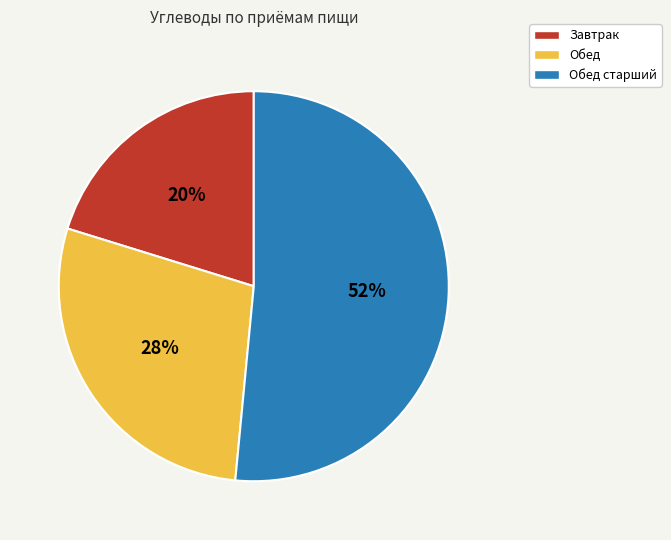

What is the smallest slice in the pie chart?

Завтрак